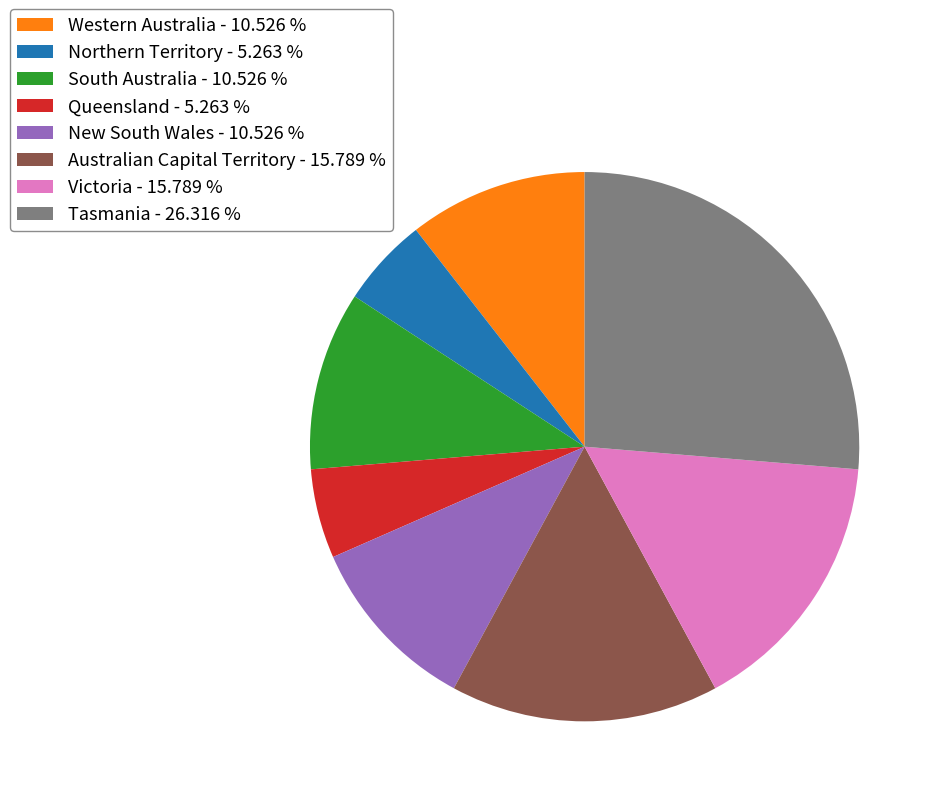

Does any single category account for the majority?

No